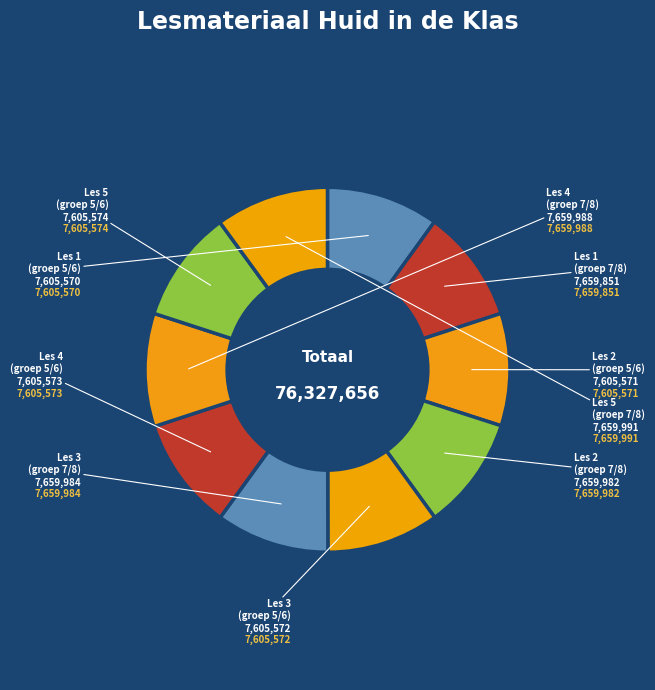

The Les 5 (groep 5/6) slice represents 10% of the pie. True or false?

True